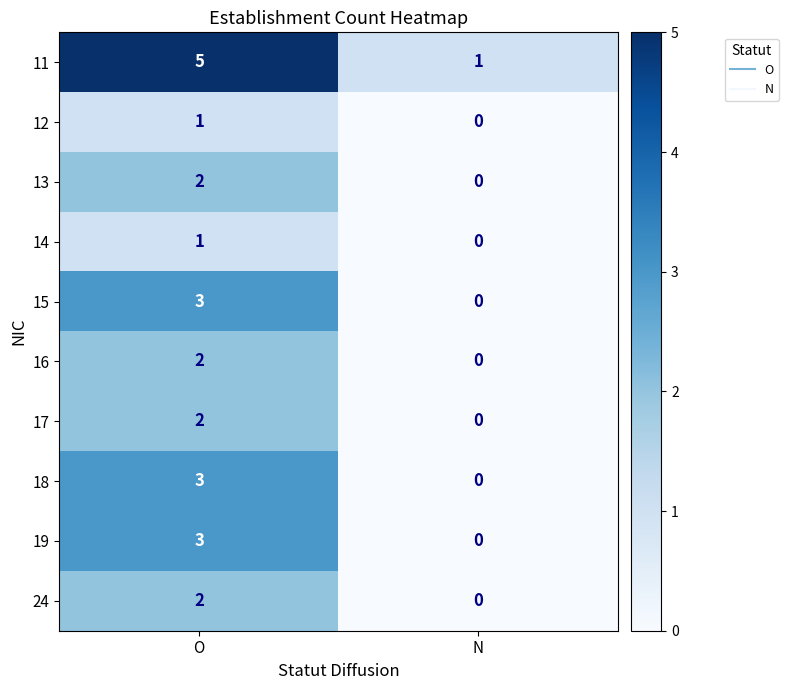

Reading right to left, transcribe all the data shown in this chart.

11: 1	5
12: 0	1
13: 0	2
14: 0	1
15: 0	3
16: 0	2
17: 0	2
18: 0	3
19: 0	3
24: 0	2